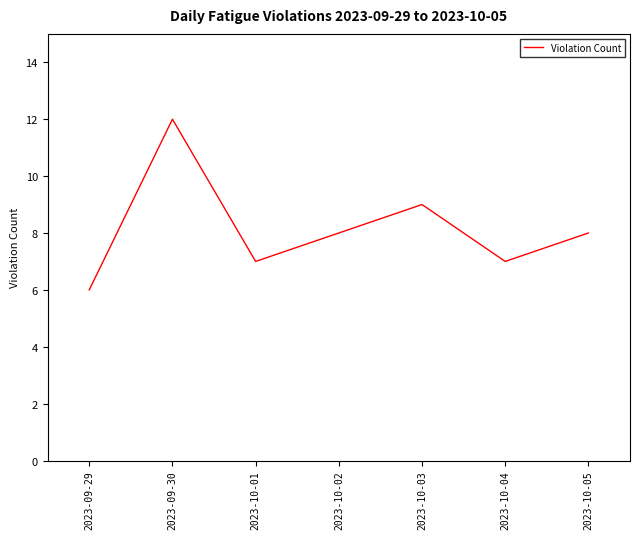

True or false: there are more than 2 points higher than both neighbors.

False